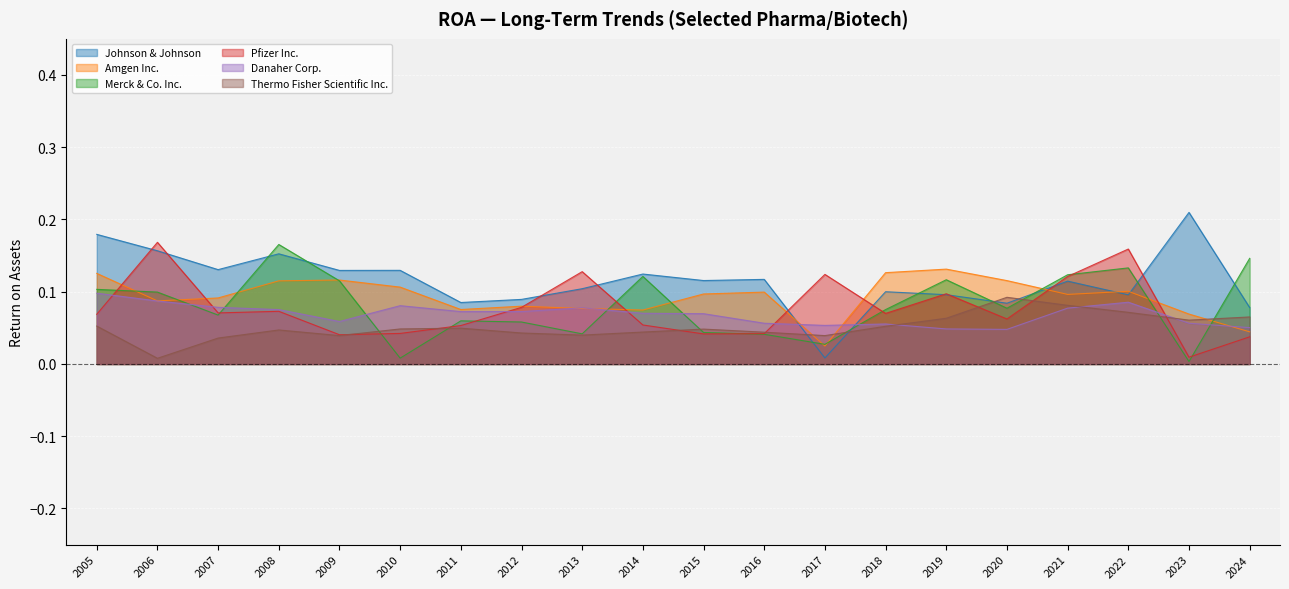

Reading right to left, list all the values displayed in this chart.

Johnson & Johnson: 2024=0.1	2023=0.2	2022=0.1	2021=0.1	2020=0.1	2019=0.1	2018=0.1	2017=0.0	2016=0.1	2015=0.1	2014=0.1	2013=0.1	2012=0.1	2011=0.1	2010=0.1	2009=0.1	2008=0.2	2007=0.1	2006=0.2	2005=0.2
Amgen Inc.: 2024=0.0	2023=0.1	2022=0.1	2021=0.1	2020=0.1	2019=0.1	2018=0.1	2017=0.0	2016=0.1	2015=0.1	2014=0.1	2013=0.1	2012=0.1	2011=0.1	2010=0.1	2009=0.1	2008=0.1	2007=0.1	2006=0.1	2005=0.1
Merck & Co. Inc.: 2024=0.1	2023=0.0	2022=0.1	2021=0.1	2020=0.1	2019=0.1	2018=0.1	2017=0.0	2016=0.0	2015=0.0	2014=0.1	2013=0.0	2012=0.1	2011=0.1	2010=0.0	2009=0.1	2008=0.2	2007=0.1	2006=0.1	2005=0.1
Pfizer Inc.: 2024=0.0	2023=0.0	2022=0.2	2021=0.1	2020=0.1	2019=0.1	2018=0.1	2017=0.1	2016=0.0	2015=0.0	2014=0.1	2013=0.1	2012=0.1	2011=0.1	2010=0.0	2009=0.0	2008=0.1	2007=0.1	2006=0.2	2005=0.1
Danaher Corp.: 2024=0.1	2023=0.1	2022=0.1	2021=0.1	2020=0.0	2019=0.0	2018=0.1	2017=0.1	2016=0.1	2015=0.1	2014=0.1	2013=0.1	2012=0.1	2011=0.1	2010=0.1	2009=0.1	2008=0.1	2007=0.1	2006=0.1	2005=0.1
Thermo Fisher Scientific Inc.: 2024=0.1	2023=0.1	2022=0.1	2021=0.1	2020=0.1	2019=0.1	2018=0.1	2017=0.0	2016=0.0	2015=0.0	2014=0.0	2013=0.0	2012=0.0	2011=0.0	2010=0.0	2009=0.0	2008=0.0	2007=0.0	2006=0.0	2005=0.1